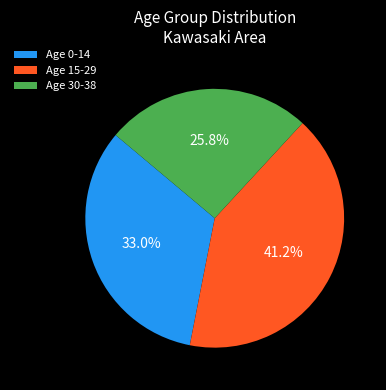

Count the number of slices in the pie.

3